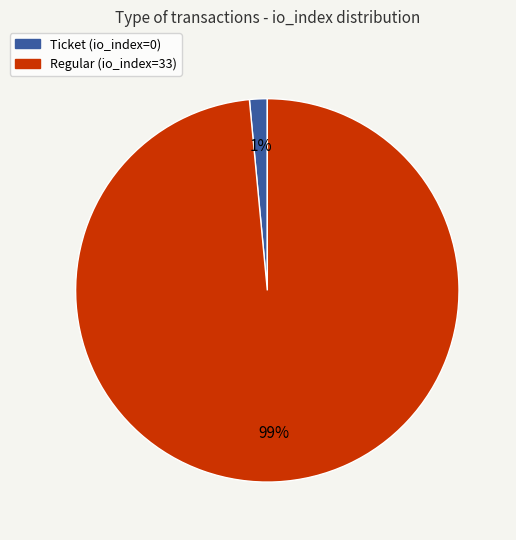

Is the sum of Ticket (io_index=0) and Regular (io_index=33) greater than half?

Yes